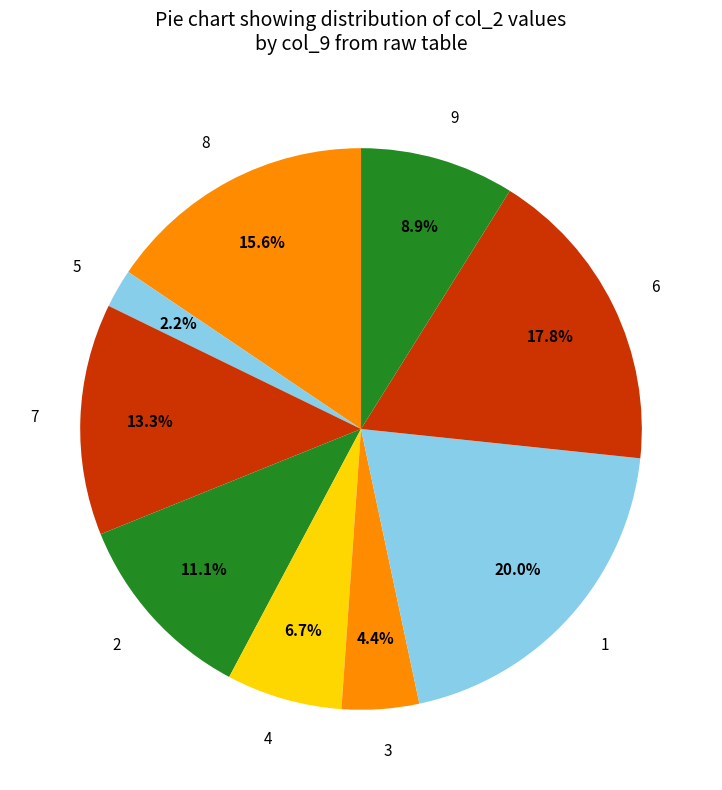

What percentage is the 5 slice, to the nearest percent?

2%